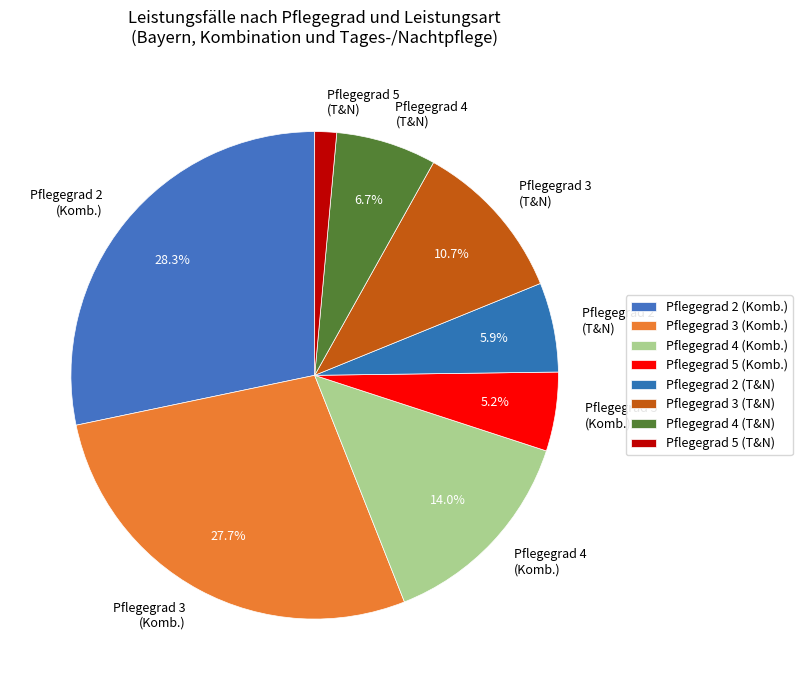

Rank the categories by value from highest to lowest.

Pflegegrad 2 (Komb.), Pflegegrad 3 (Komb.), Pflegegrad 4 (Komb.), Pflegegrad 3 (T&N), Pflegegrad 4 (T&N), Pflegegrad 2 (T&N), Pflegegrad 5 (Komb.), Pflegegrad 5 (T&N)